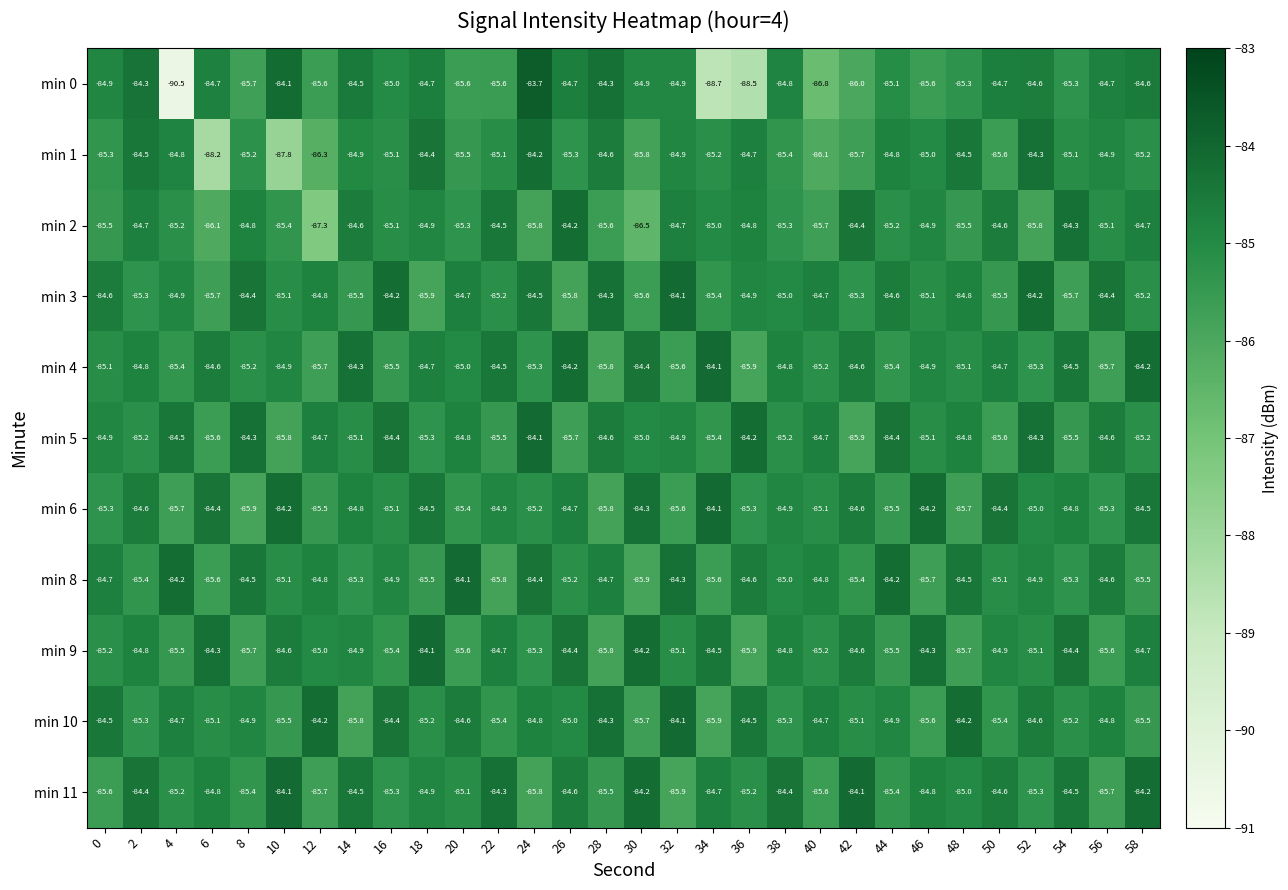

Which category has the highest value in the min 10 series?

32